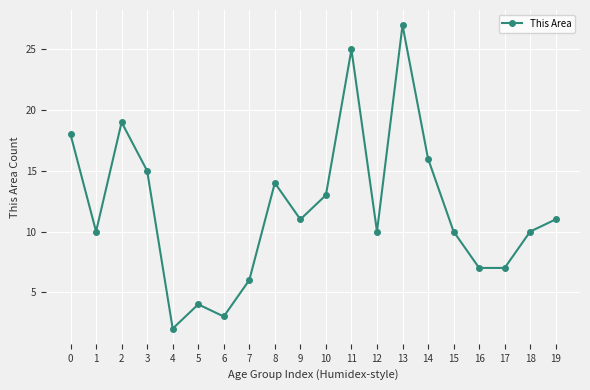

What is the value of the 16th point from the left?

10